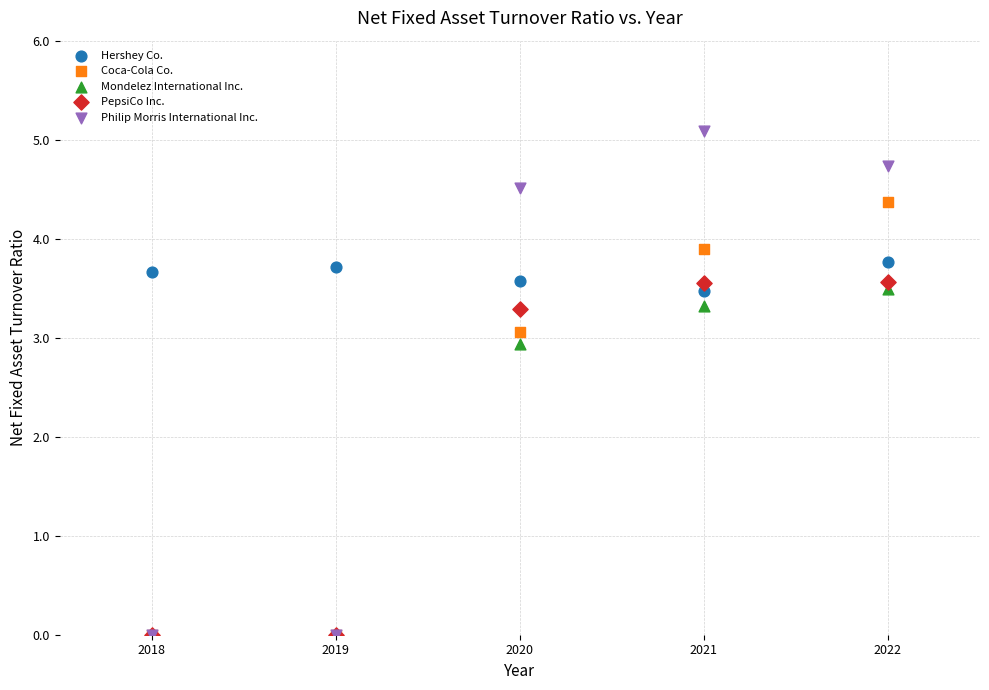

Which series has the widest spread of Y values?

Philip Morris International Inc.